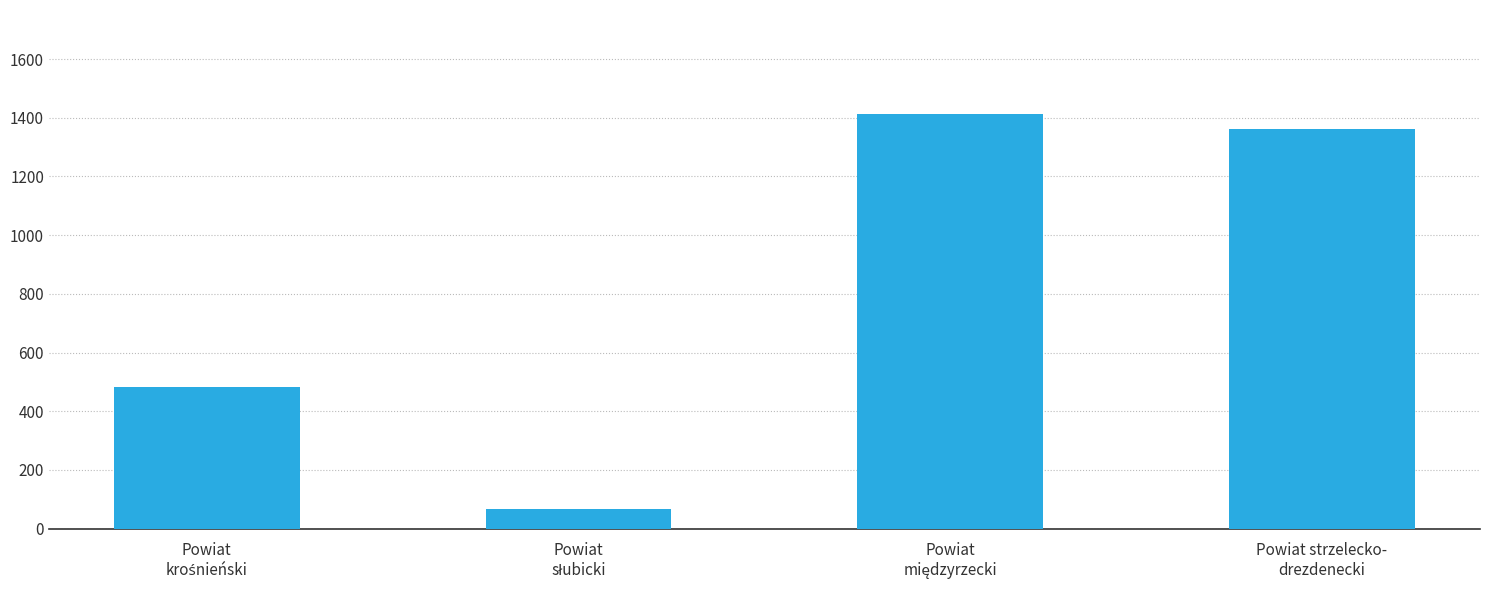

What is the difference between the maximum and minimum values?

1349